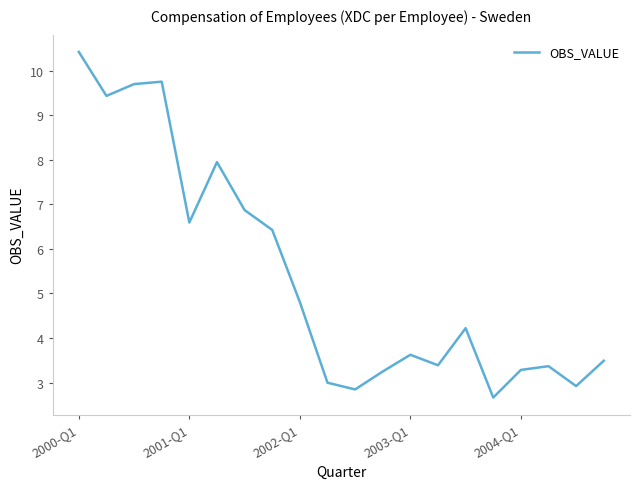

What is the difference between the maximum and minimum values?

7.8